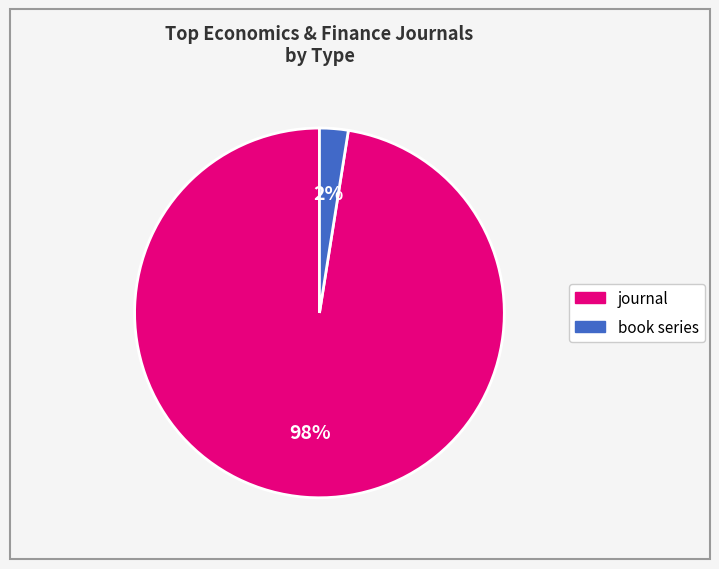

Between book series and journal, which is larger?

journal